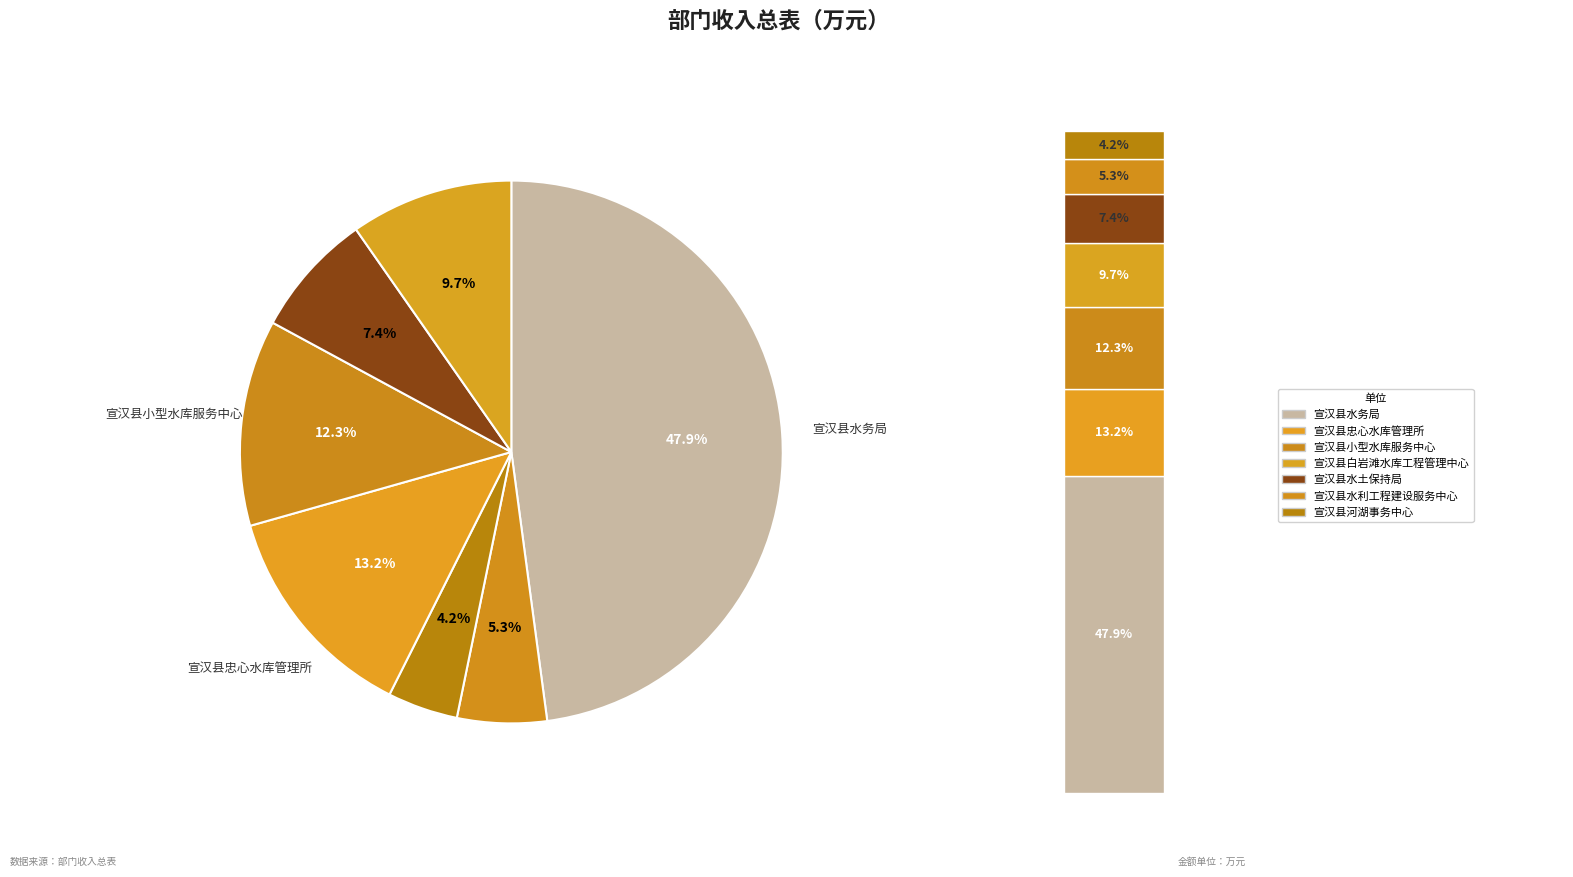

To the nearest percent, what portion does 宣汉县水利工程建设服务中心 represent?

5%